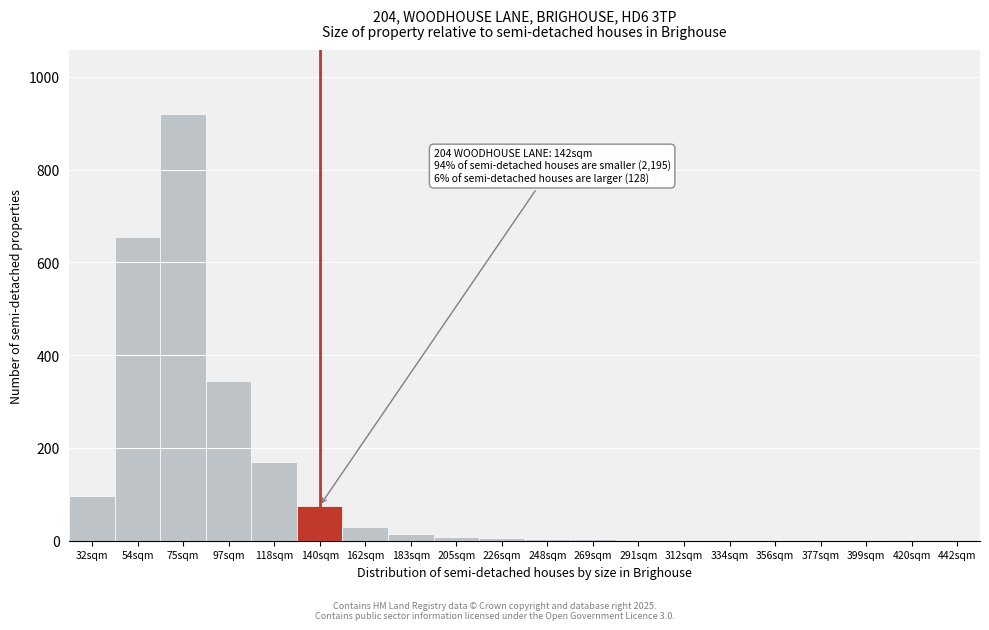

At which label is the value closest to 460?

97sqm